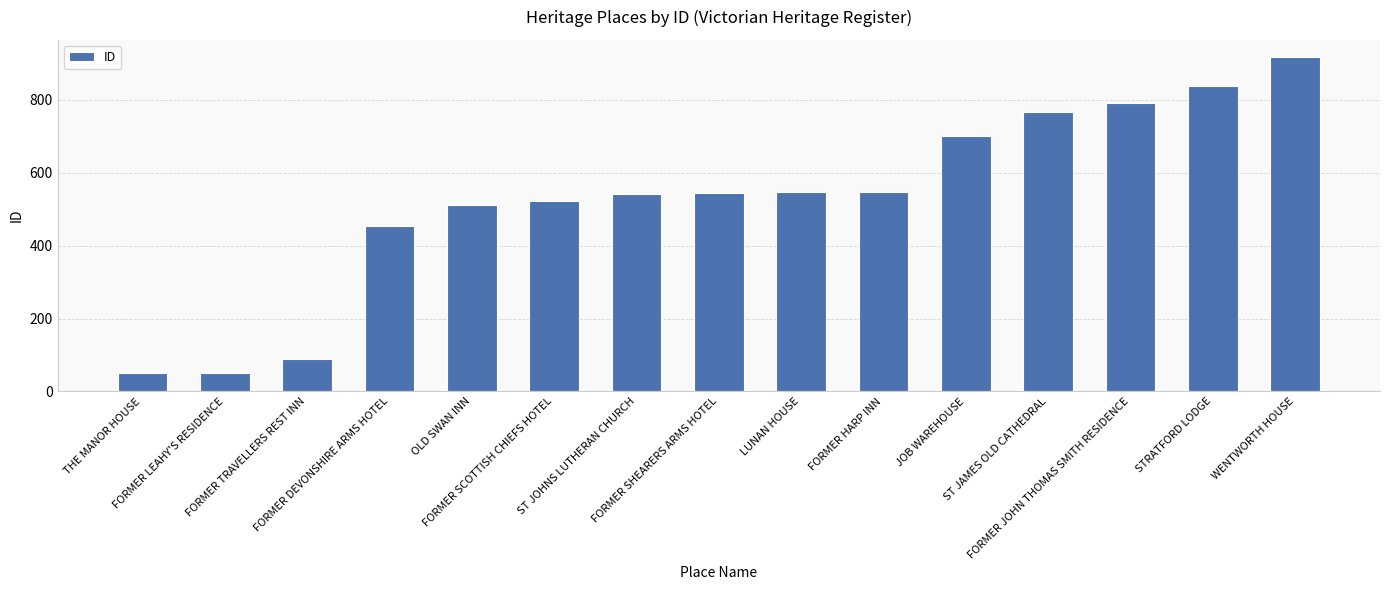

What is the sum of all values?

7876